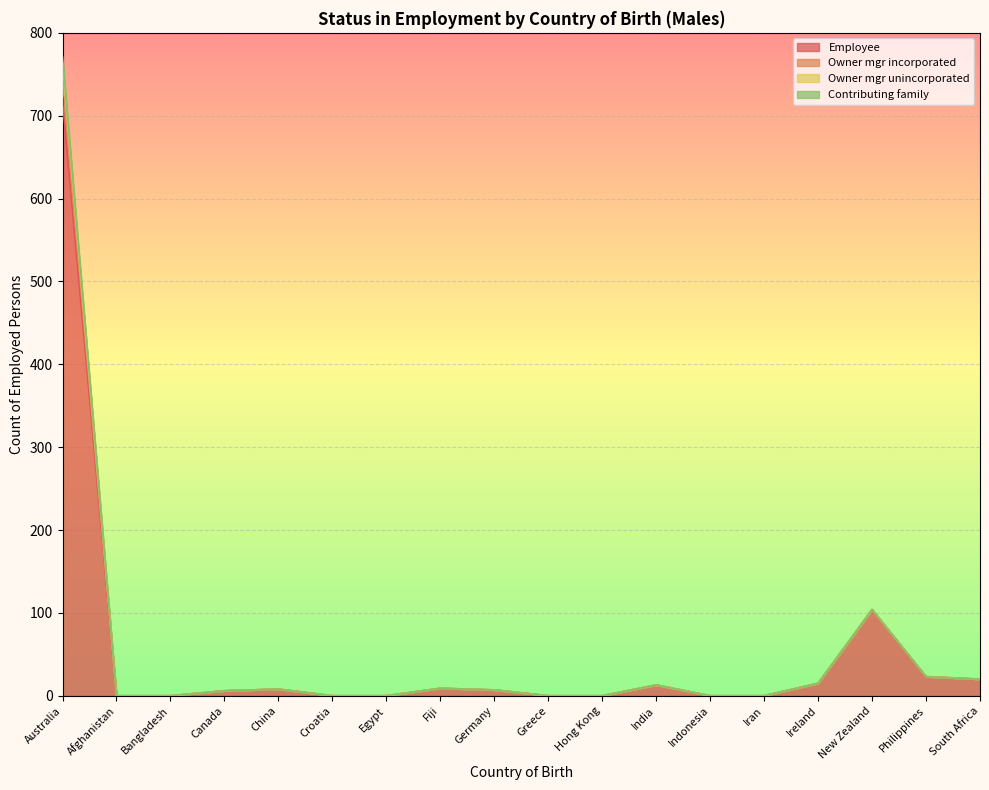

How many series are shown in this chart?

4